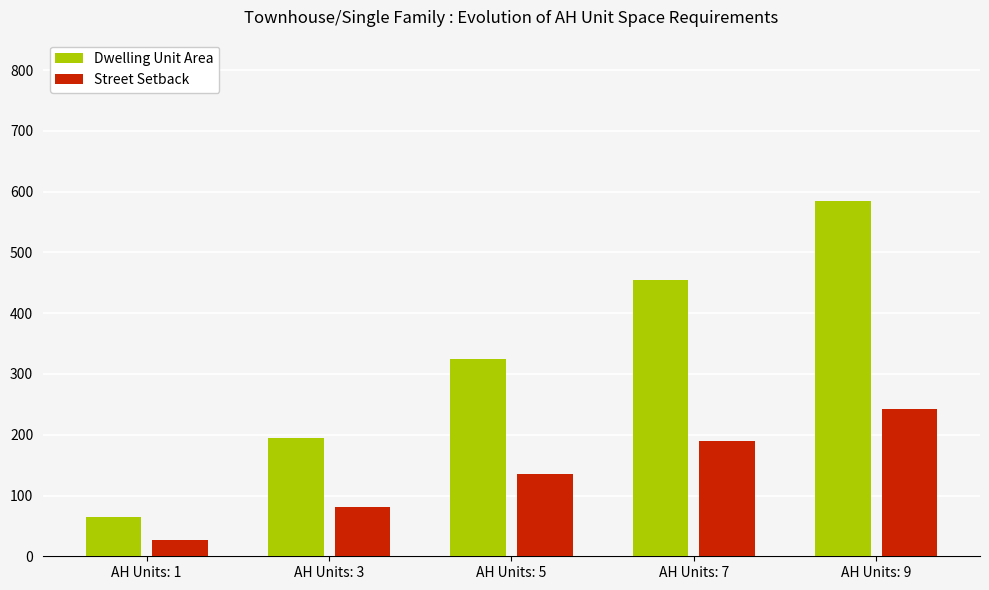

How many data points does each series have?

5